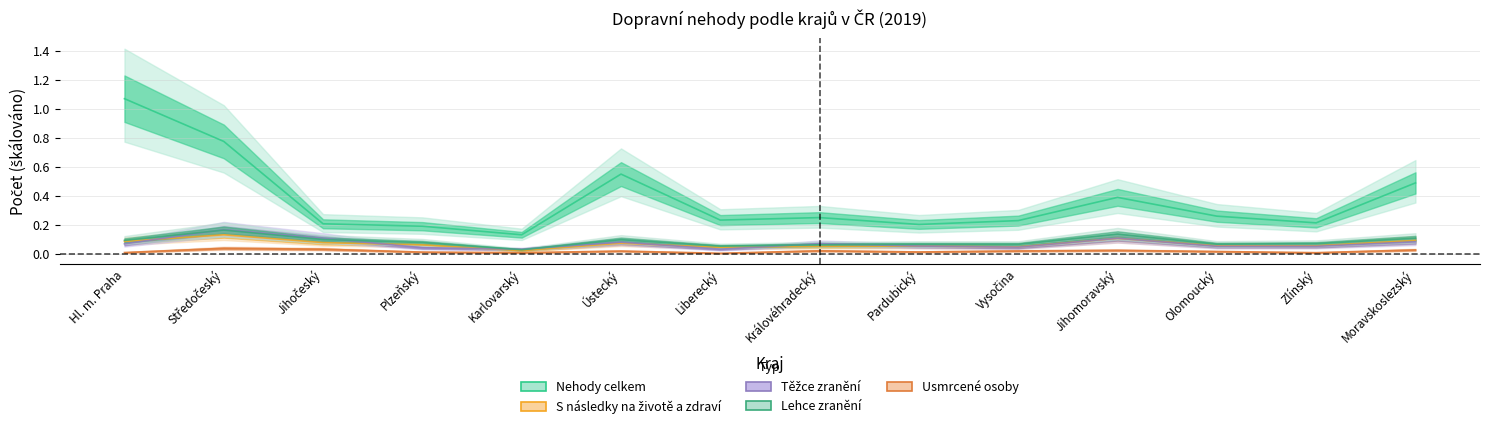

Which series has the largest range (max minus min)?

Nehody celkem